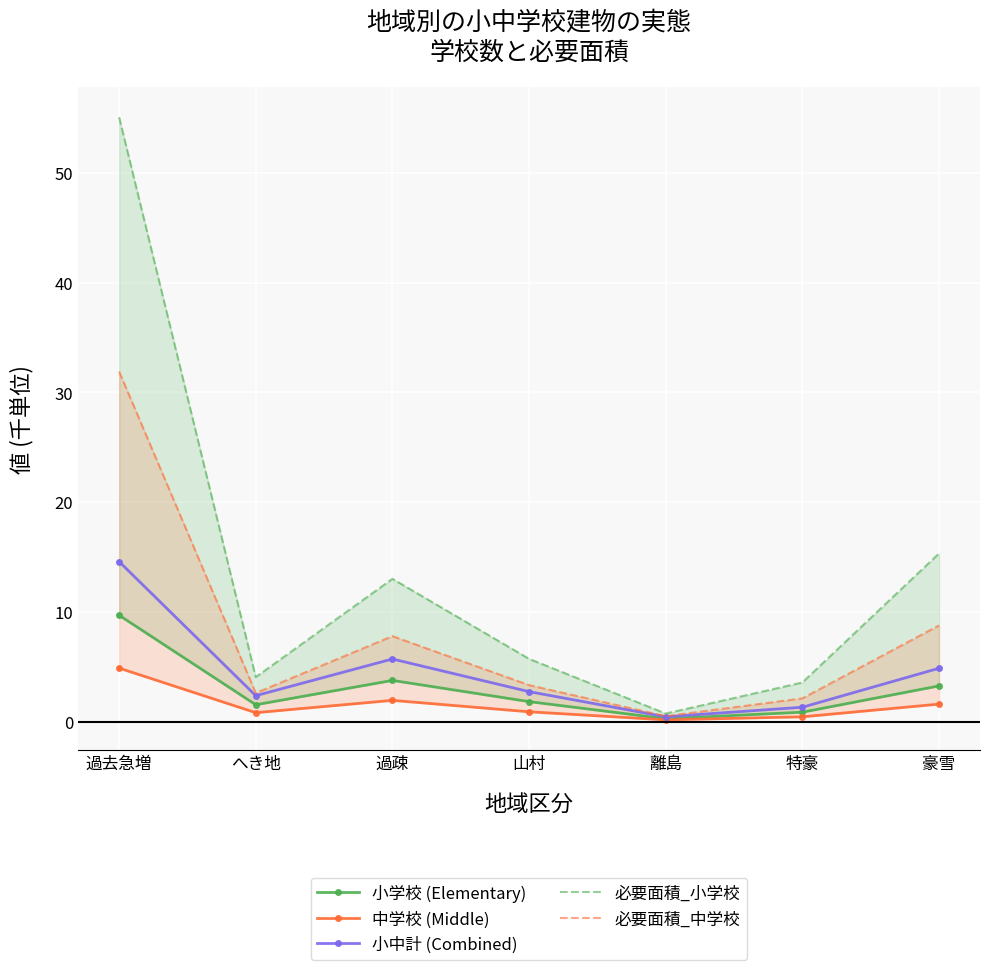

Which series changed the most between 離島 and 特豪?

必要面積_小学校